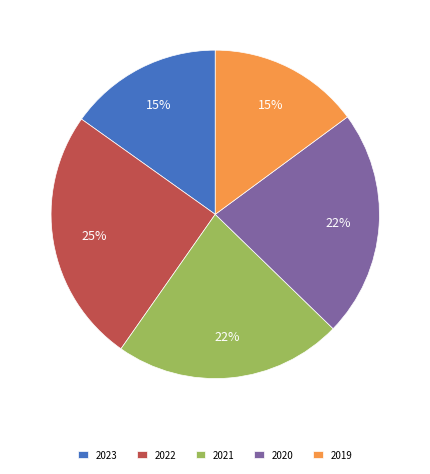

Is there any slice that represents more than half of the pie?

No